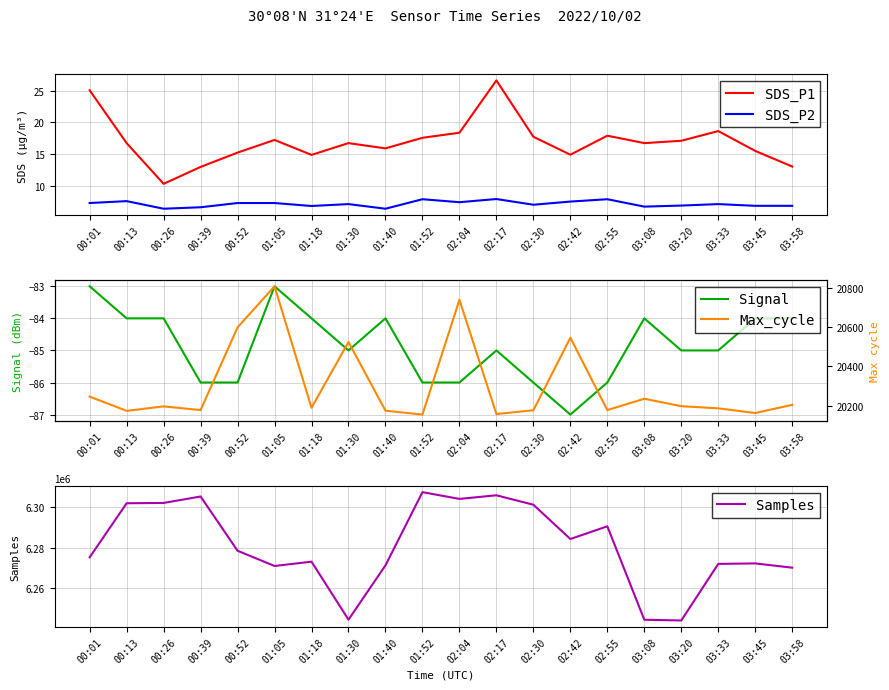

What is the difference between the maximum and minimum values in the SDS_P1 series?

16.3